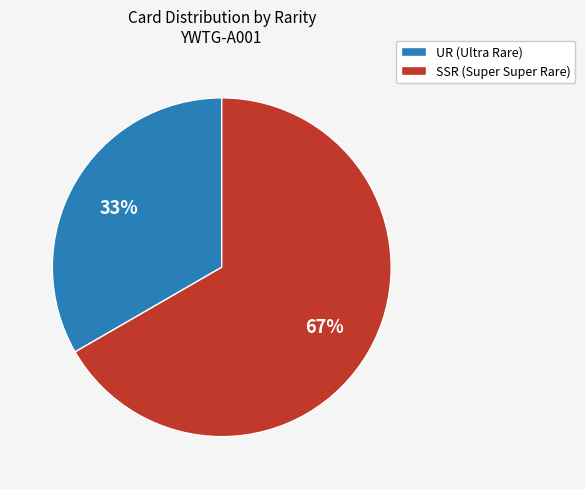

Is the sum of UR (Ultra Rare) and SSR (Super Super Rare) greater than half?

Yes